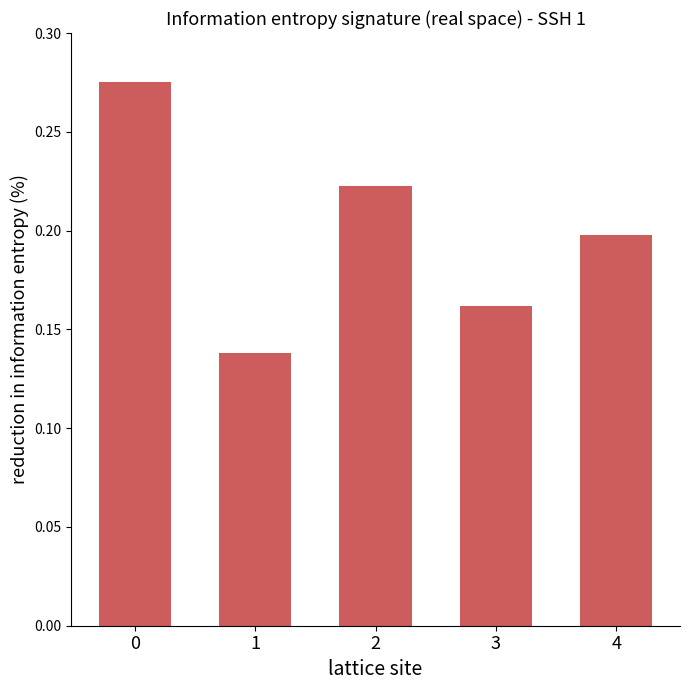

List the labels in order of value, smallest first.

1, 3, 4, 2, 0